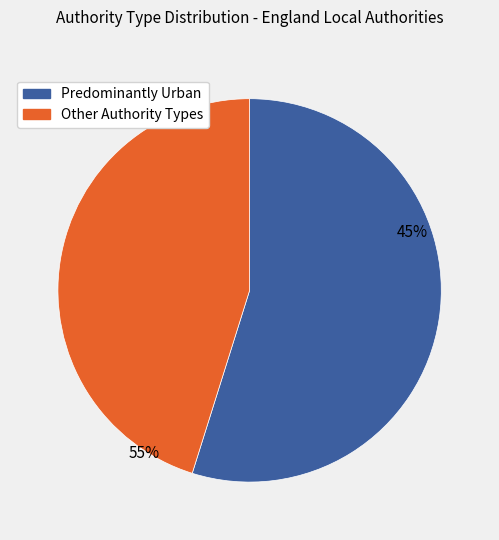

Does Predominantly Rural account for over 50% of the chart?

No